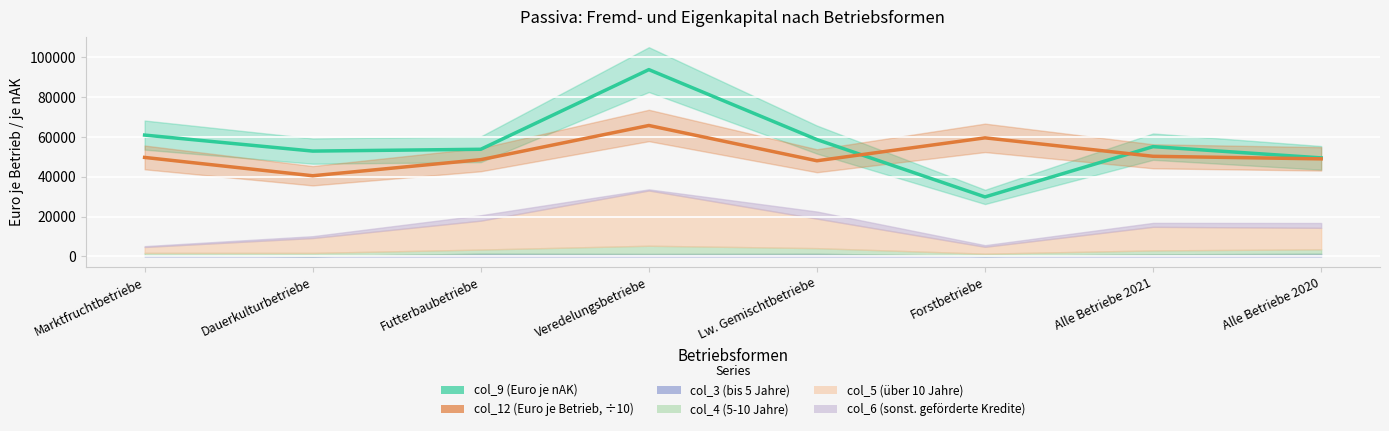

What is the label of the 5th point from the right?

Veredelungsbetriebe